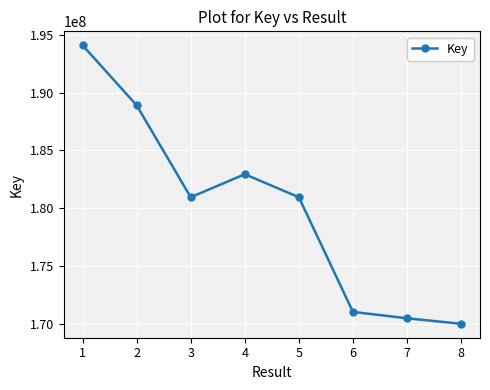

What is the value of the 4th point from the left?

182936768